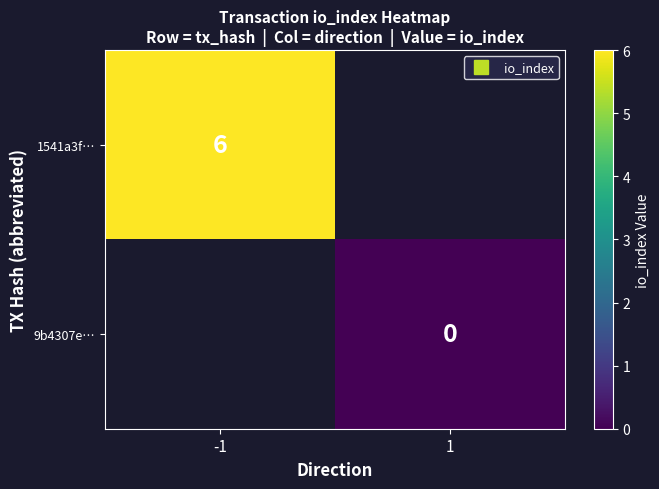

Is the value of 9b4307e… at 1 greater than the value of 1541a3f… at -1?

No